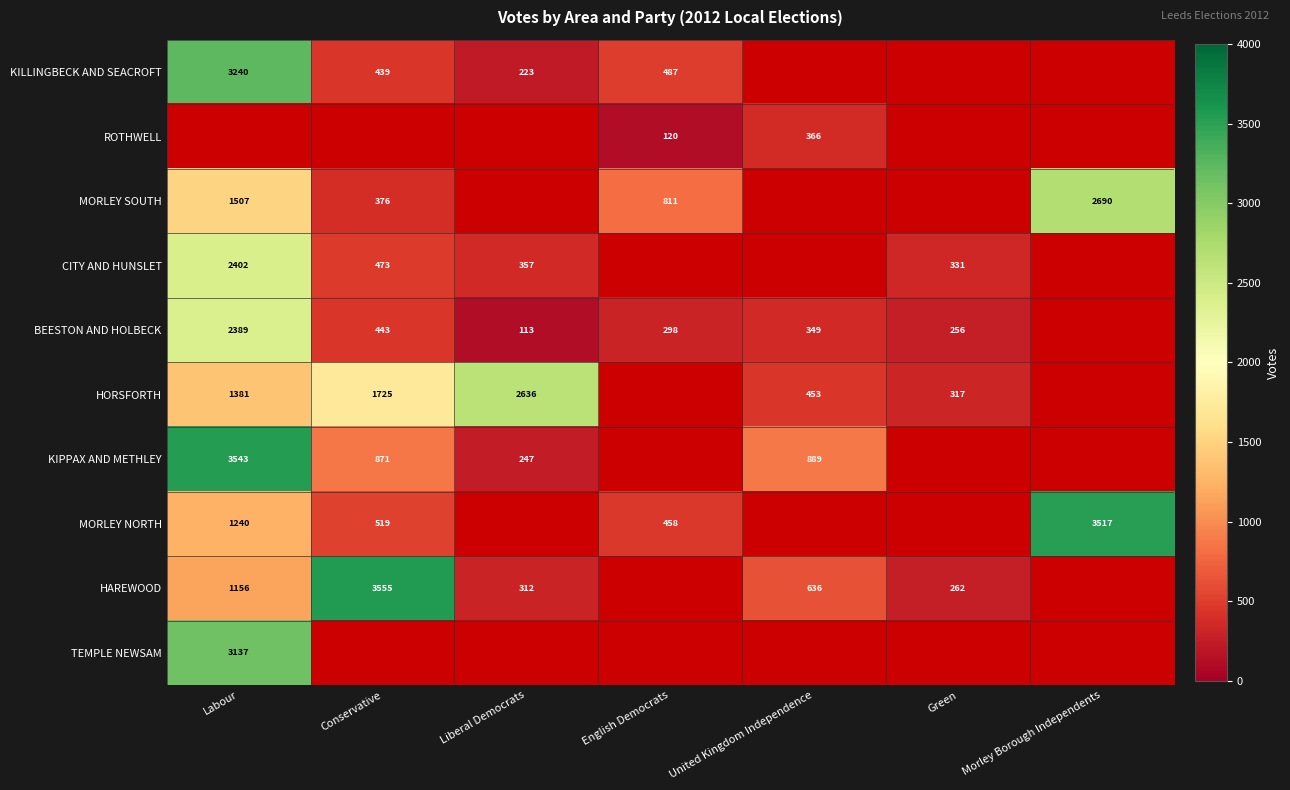

Is it true that HORSFORTH equals 285 at United Kingdom Independence?

False